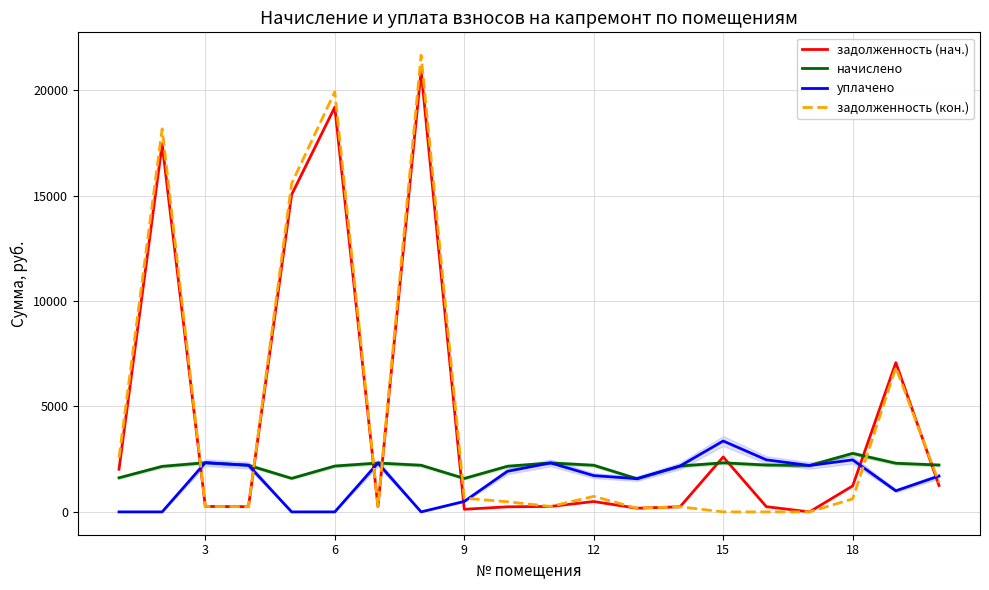

What is the total value across all series at 18?

7090.9